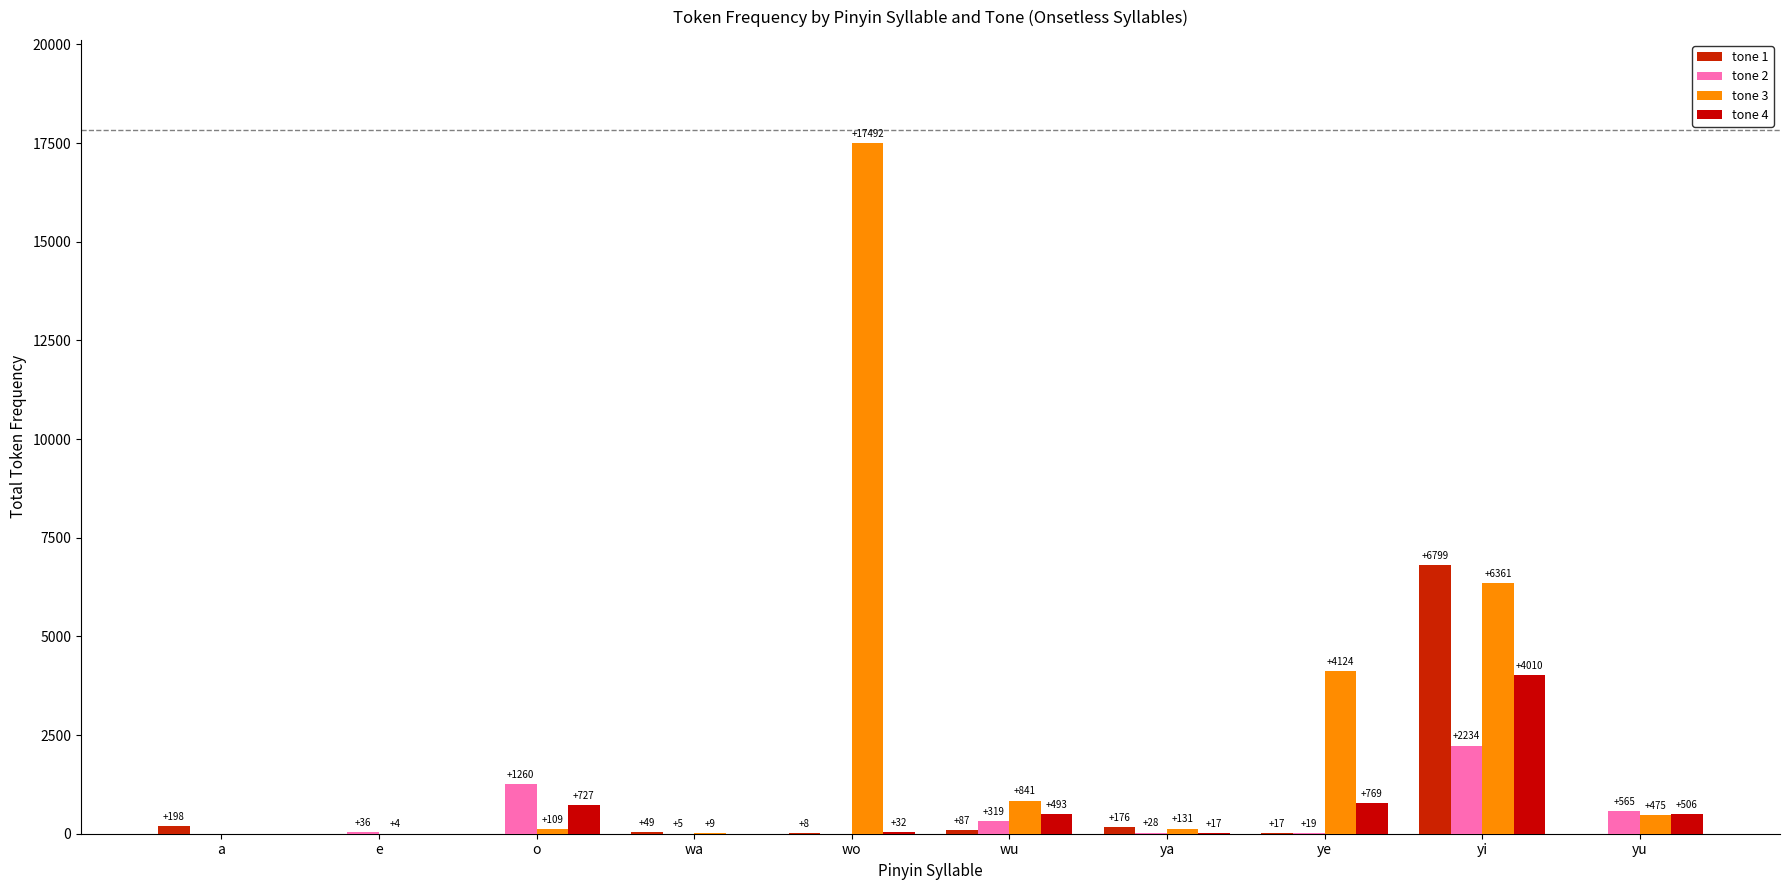

Reading left to right, list all the values displayed in this chart.

tone 1: a=198	e=0	o=0	wa=49	wo=8	wu=87	ya=176	ye=17	yi=6799	yu=0
tone 2: a=0	e=36	o=1260	wa=5	wo=0	wu=319	ya=28	ye=19	yi=2234	yu=565
tone 3: a=0	e=4	o=109	wa=9	wo=17492	wu=841	ya=131	ye=4124	yi=6361	yu=475
tone 4: a=0	e=0	o=727	wa=0	wo=32	wu=493	ya=17	ye=769	yi=4010	yu=506